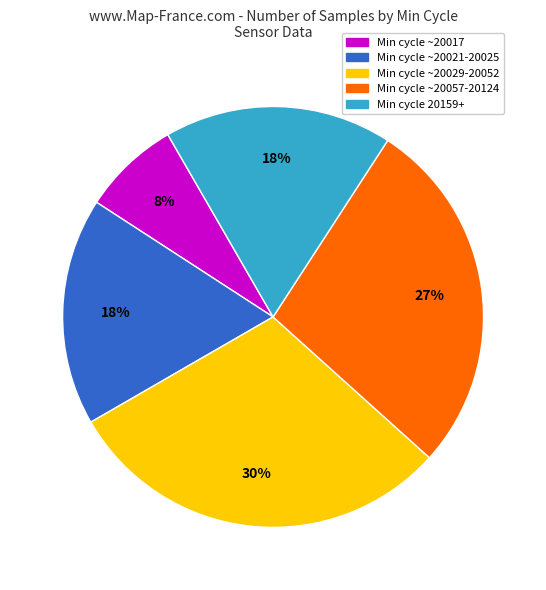

To the nearest percent, what is the difference between the largest and smallest slice percentages?

22%